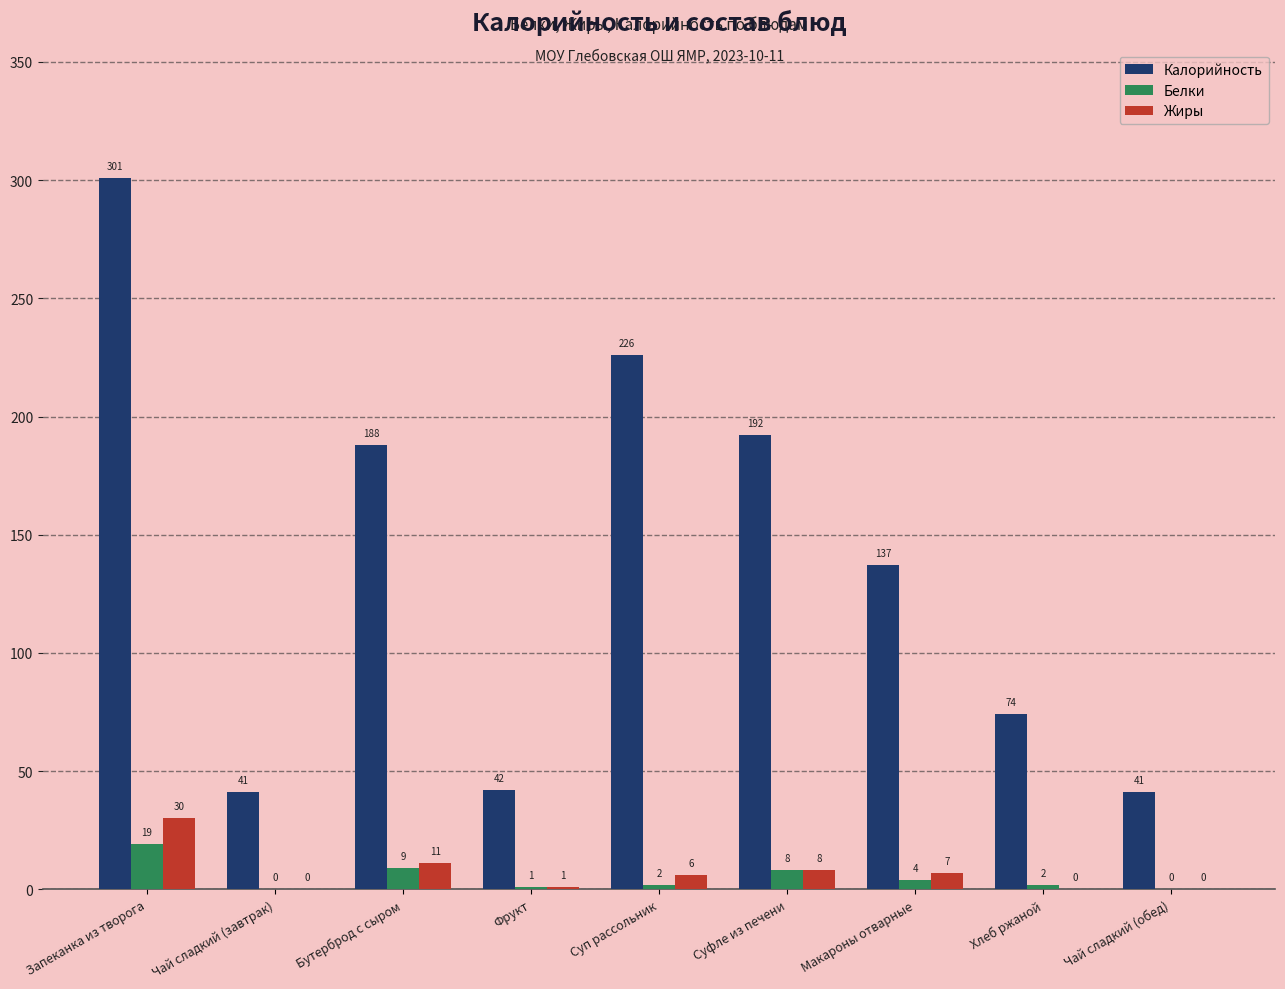

What is the sum of the Белки values at Макароны отварные and Запеканка из творога?

23